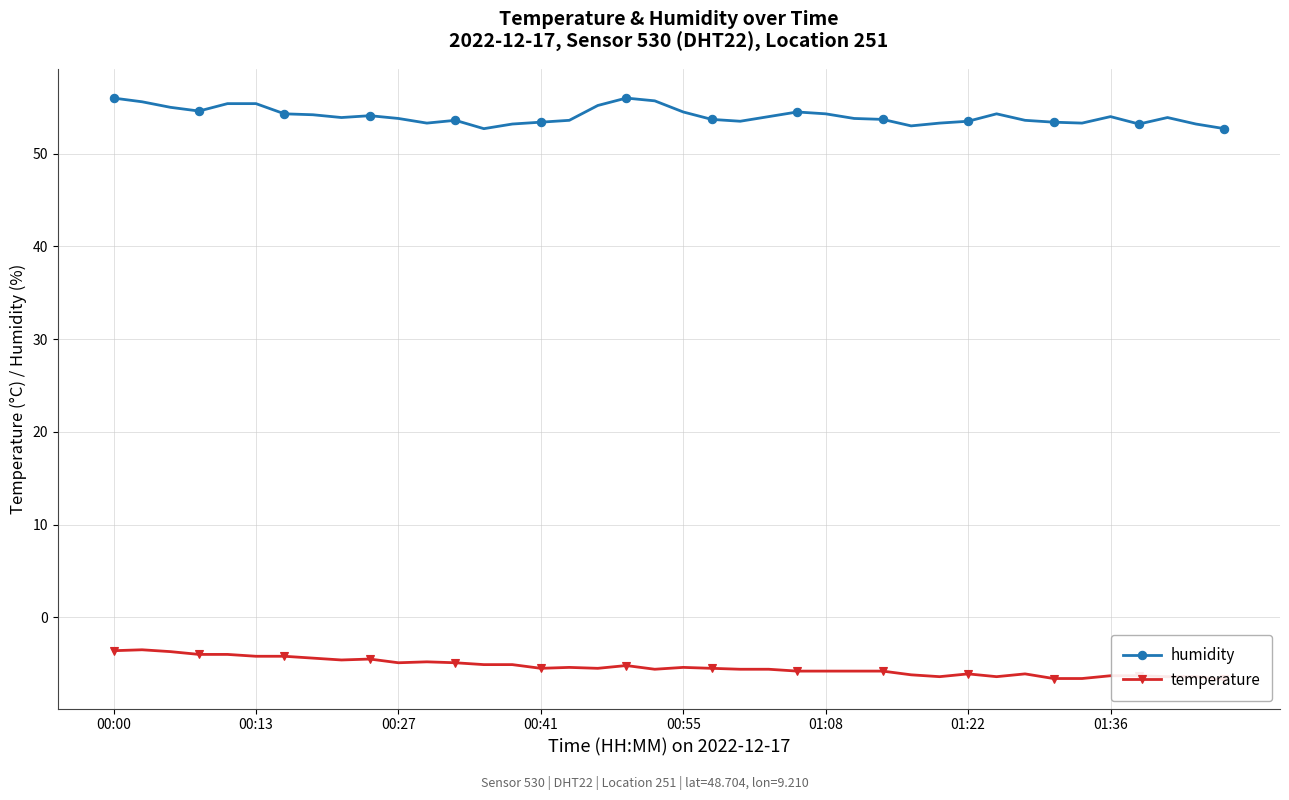

How many values in the humidity series exceed 53?

37